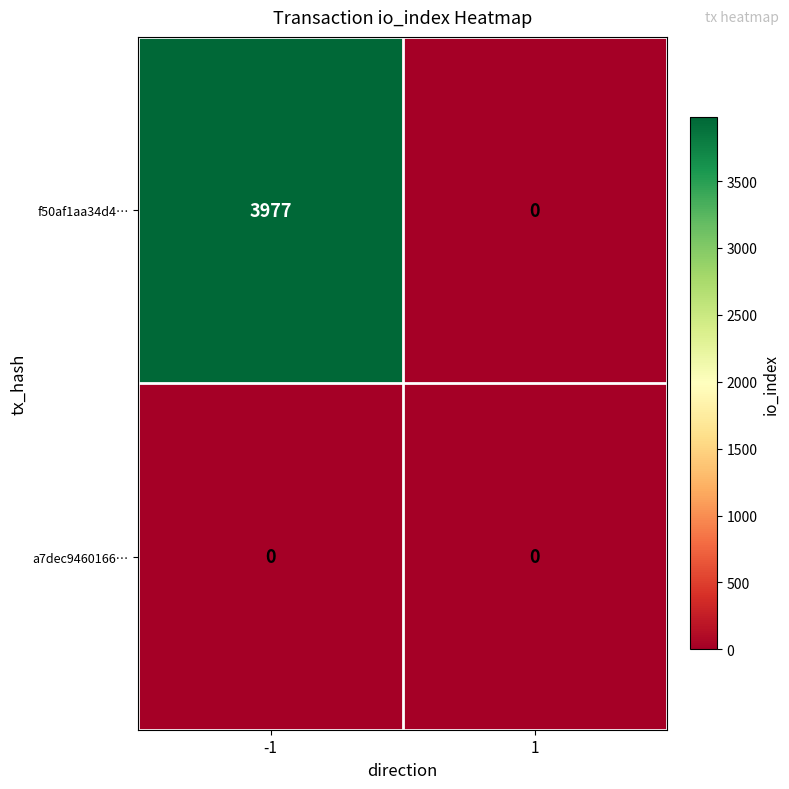

What is the difference between the maximum and minimum values in the f50af1aa34d4… series?

3977